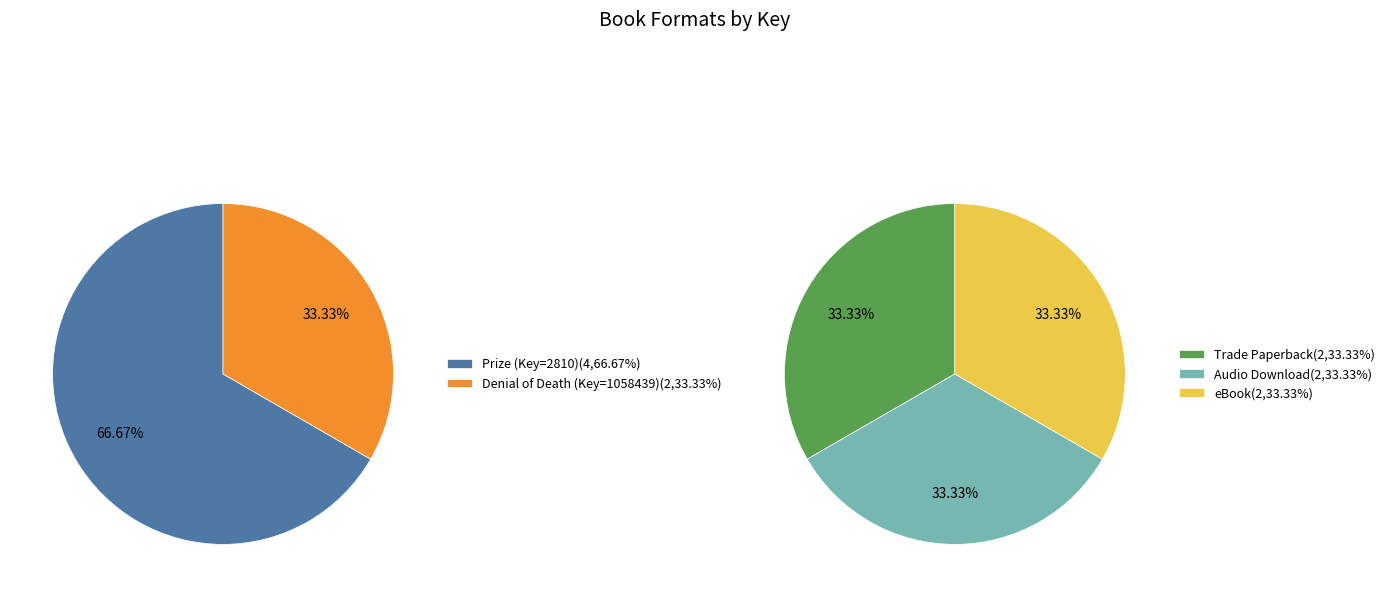

True or false: Trade Paperback (Prize) accounts for 6% of the total.

False